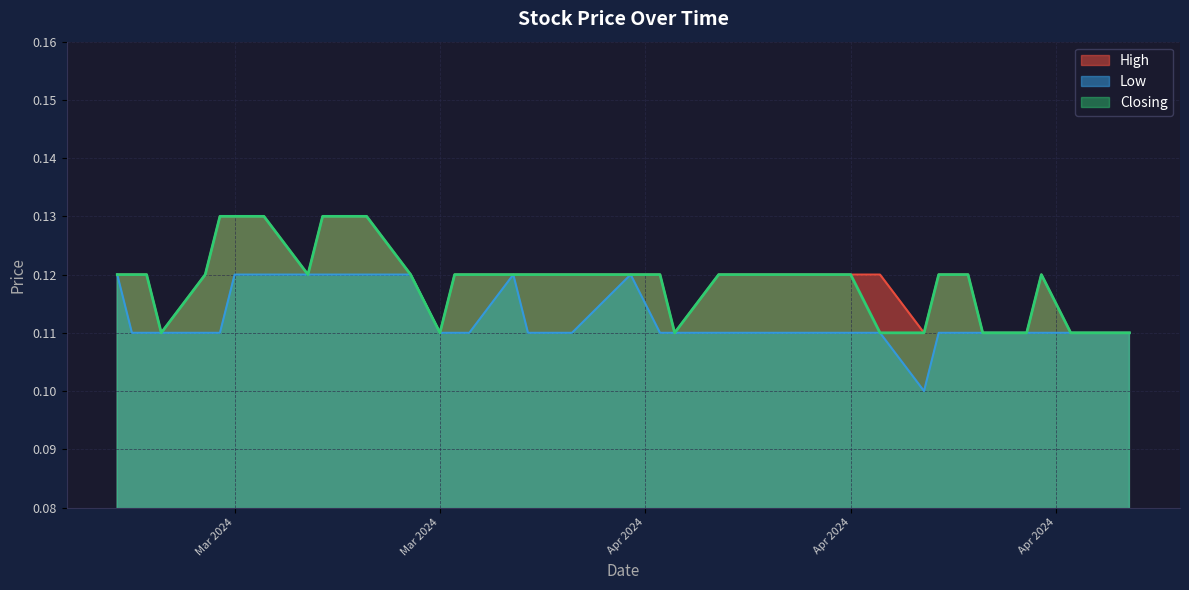

How many interior local valleys does the Closing series have?

4